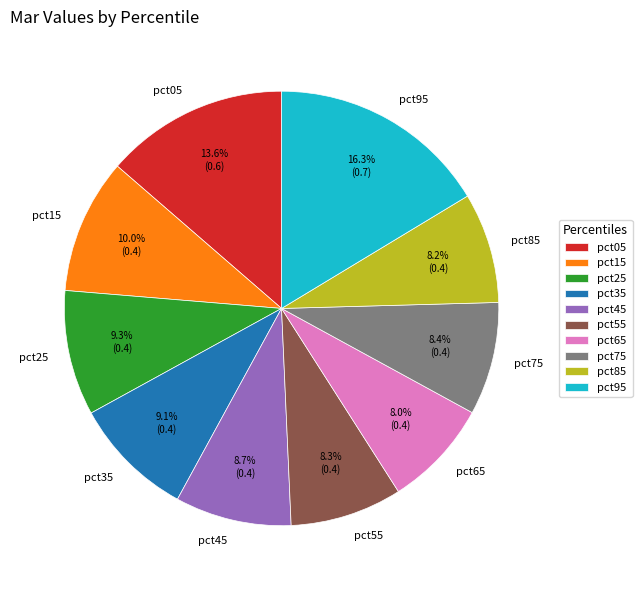

Which category has the biggest portion of the pie?

pct95